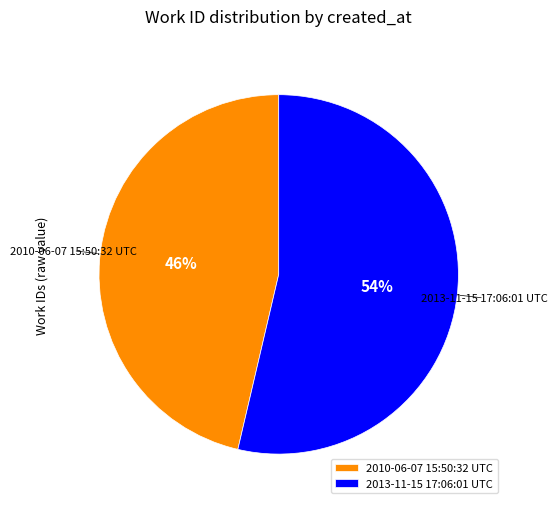

Which has a higher value, 2013-11-15 17:06:01 UTC or 2010-06-07 15:50:32 UTC?

2013-11-15 17:06:01 UTC